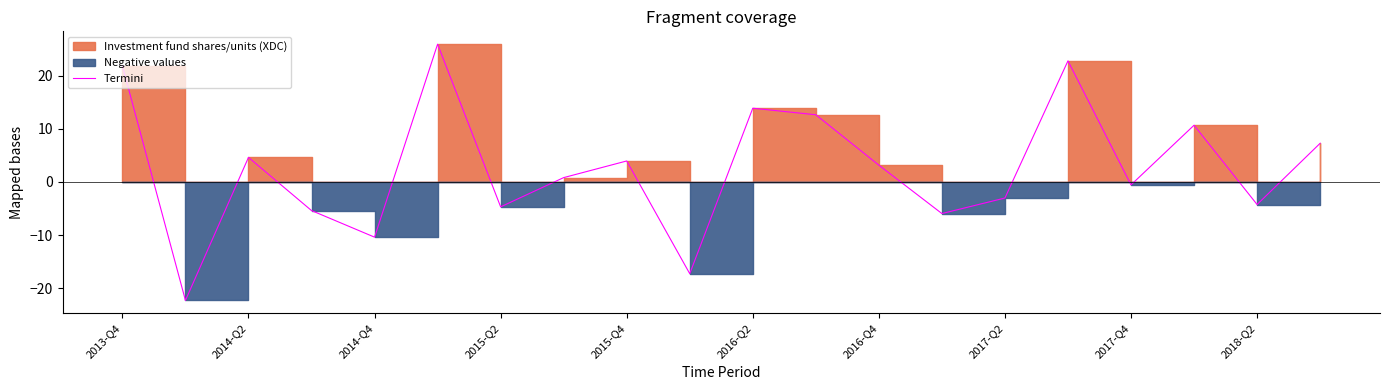

Where does the data first go above 3?

2013-Q4